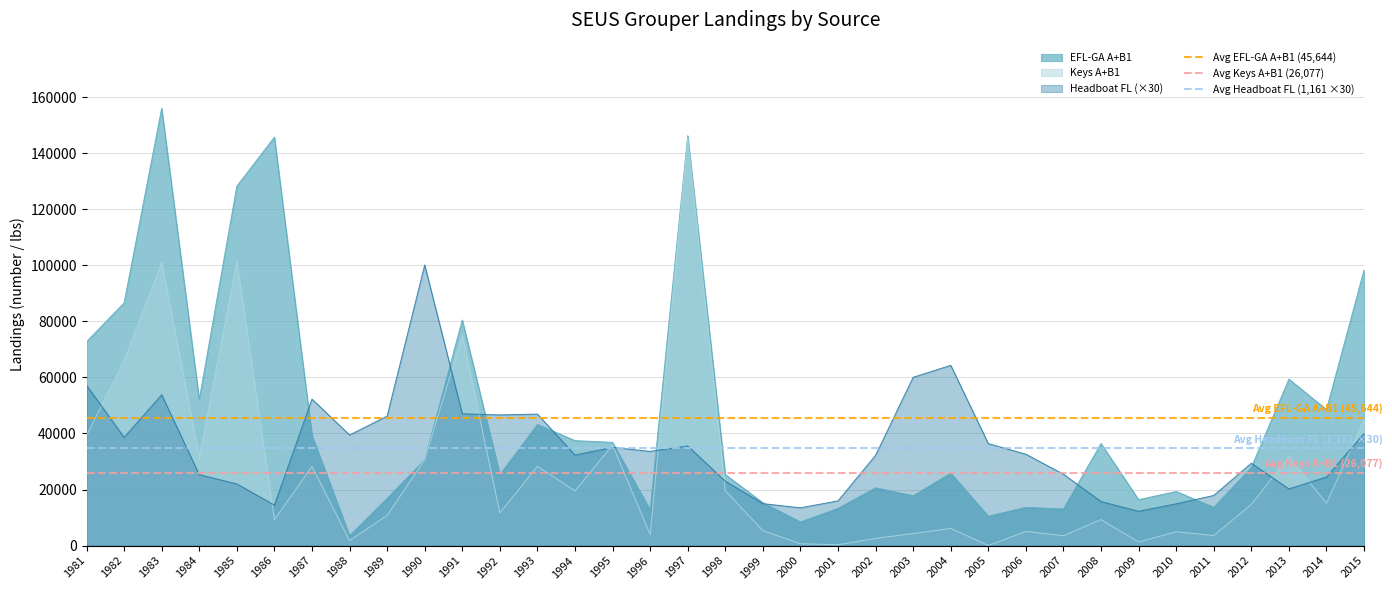

What is the value of the Avg Keys A+B1 (26,077) point at the 1st from the left?

26076.6